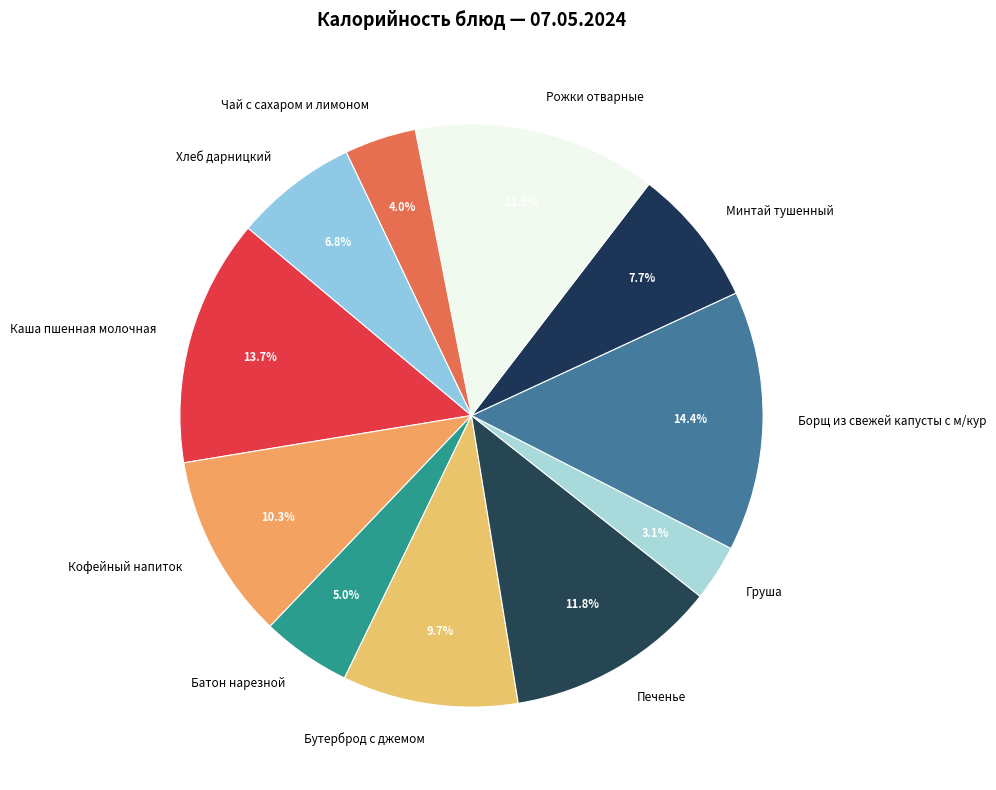

Which slice is the largest?

Борщ из свежей капусты с м/кур